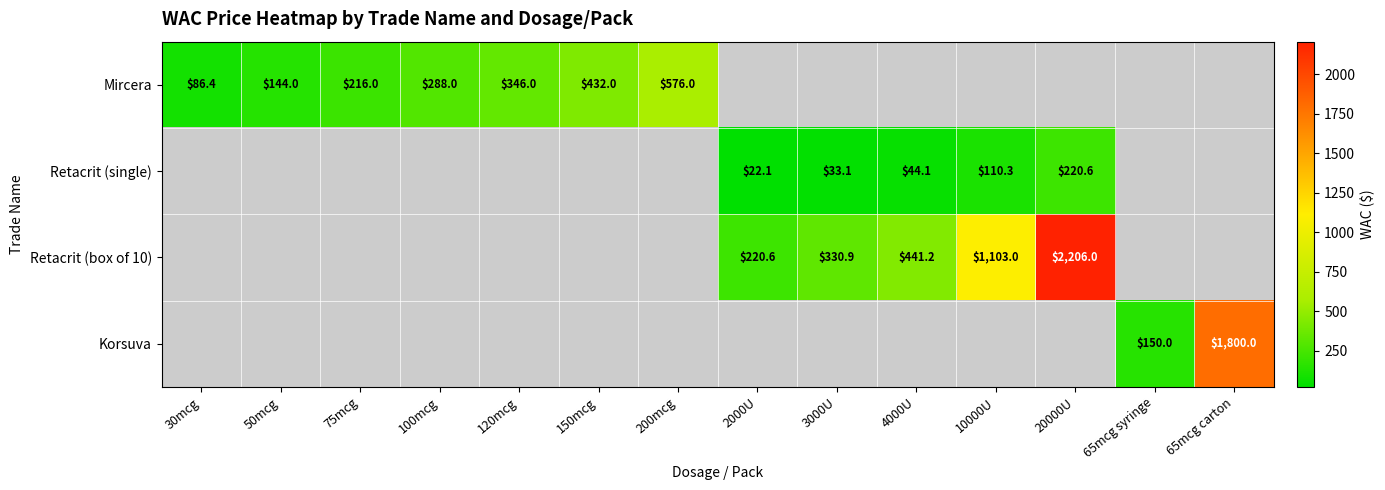

How many series are shown in this chart?

4